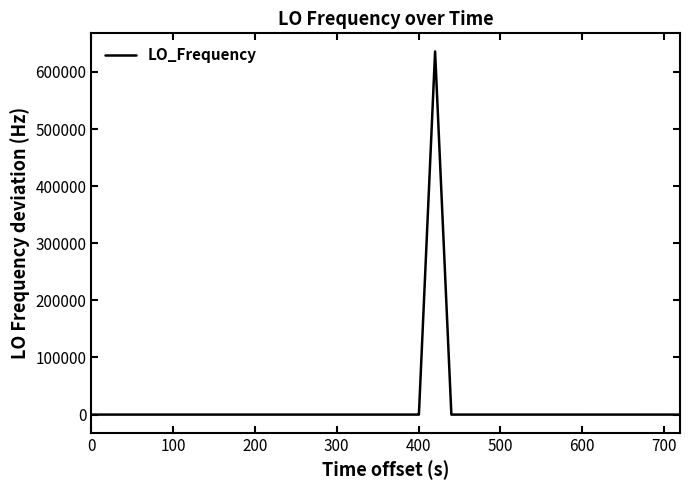

What is the greatest value displayed?

635705.2